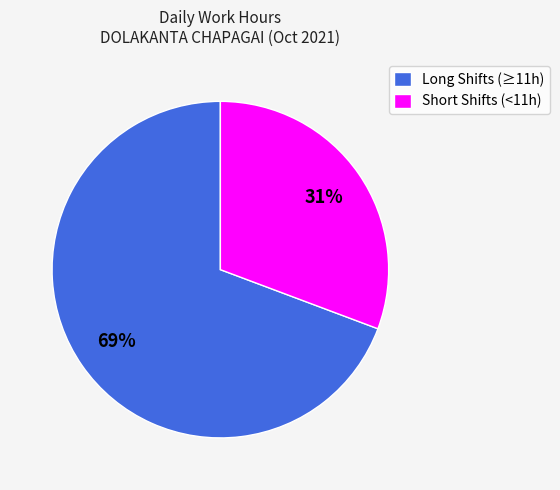

Approximately how many times larger is the value at Short Shifts (<11h) compared to Long Shifts (≥11h)?

0.4